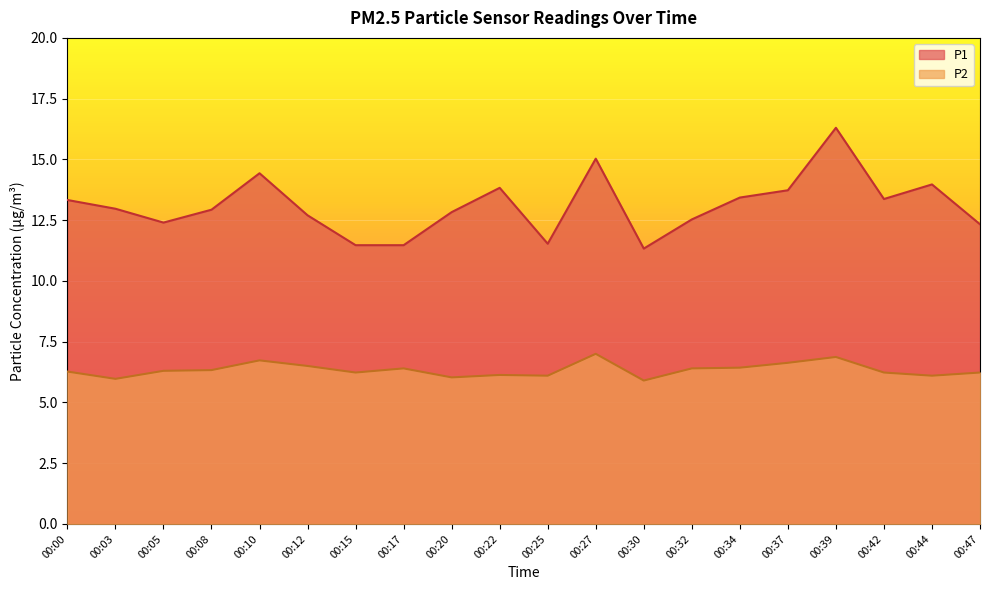

Between 00:22 and 00:32, which series saw the biggest shift?

P1